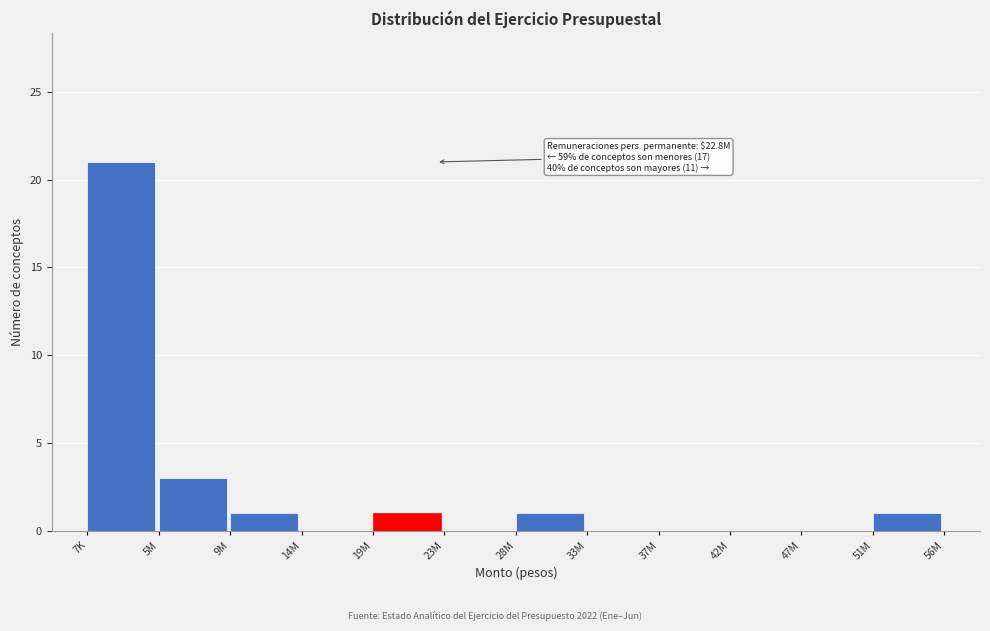

Reading left to right, transcribe all the data shown in this chart.

7K=21	5M=3	9M=1	14M=0	19M=1	23M=0	28M=1	33M=0	37M=0	42M=0	47M=0	51M=1